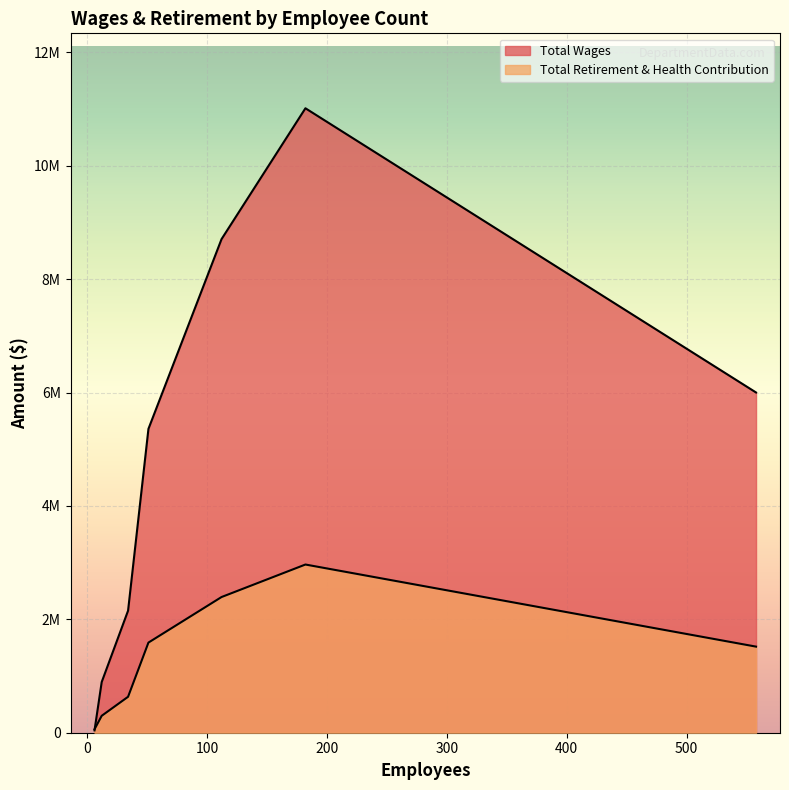

How many values in the Total Wages series are below 5360214?

3